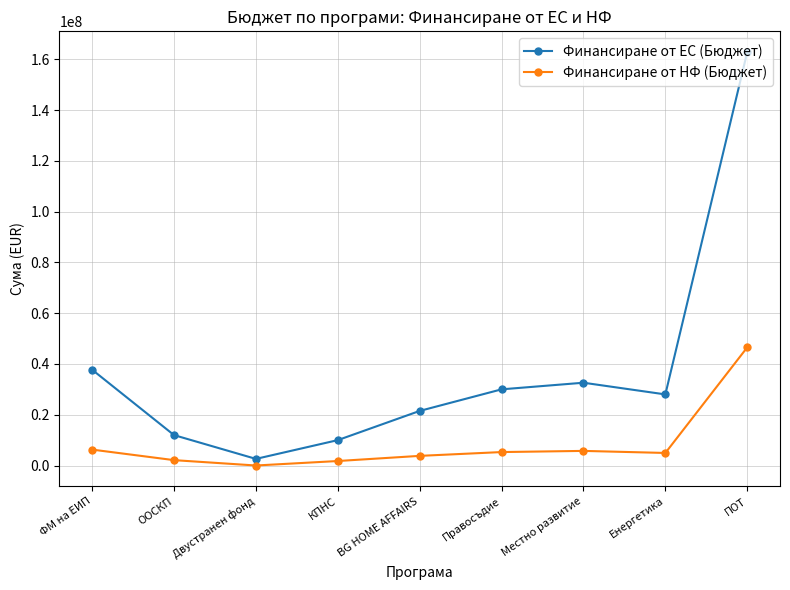

The Финансиране от ЕС (Бюджет) series shows 4024979.2 at КПНС. True or false?

False